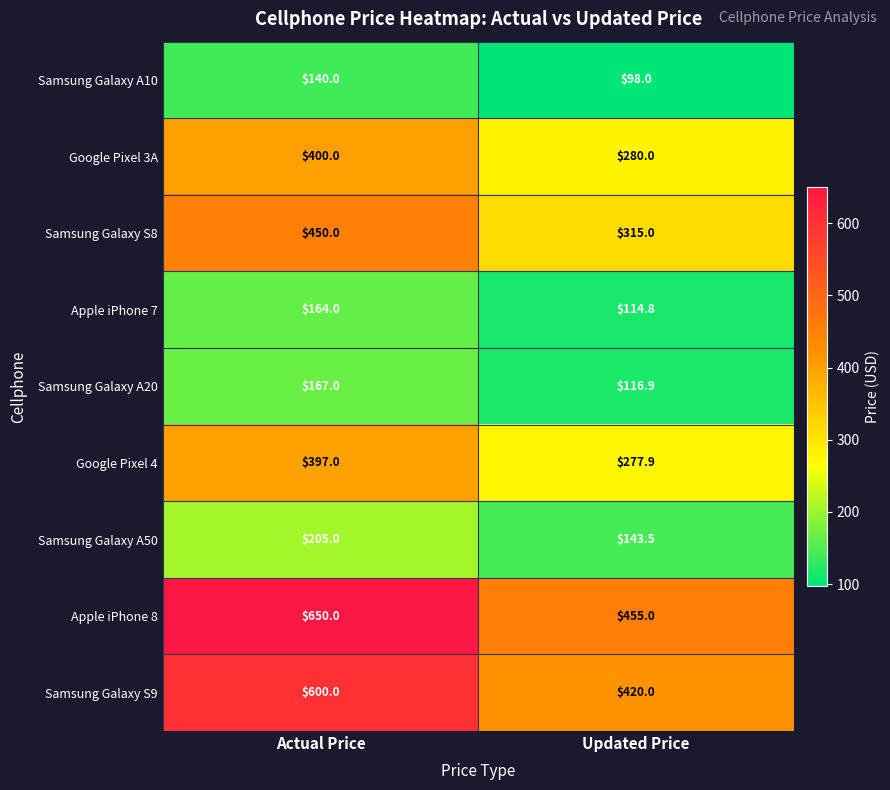

What is the sum of all Samsung Galaxy A20 values?

283.9